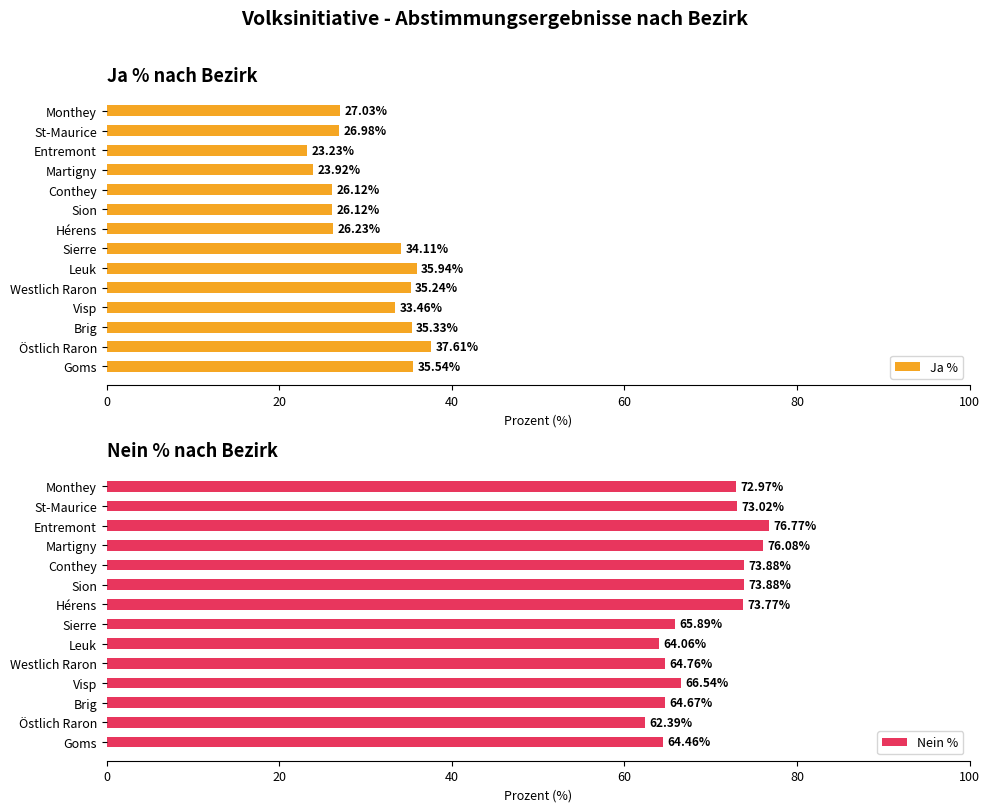

What is the sum of all Ja % values?

426.9